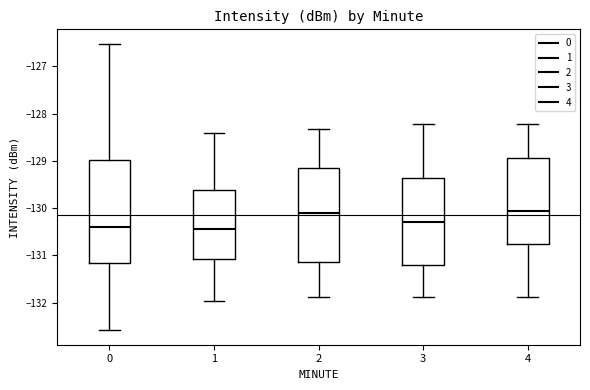

Which box is the tallest, from its lower edge to its upper edge?

0